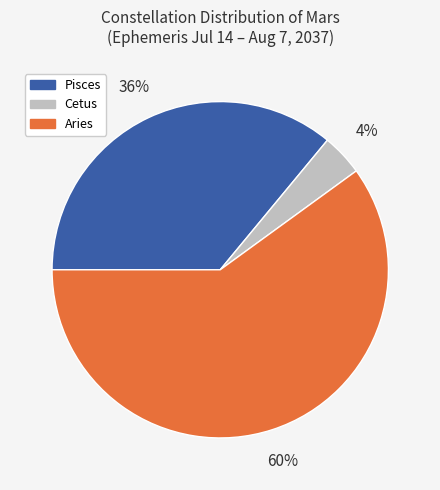

The Pisces slice represents 36% of the pie. True or false?

True